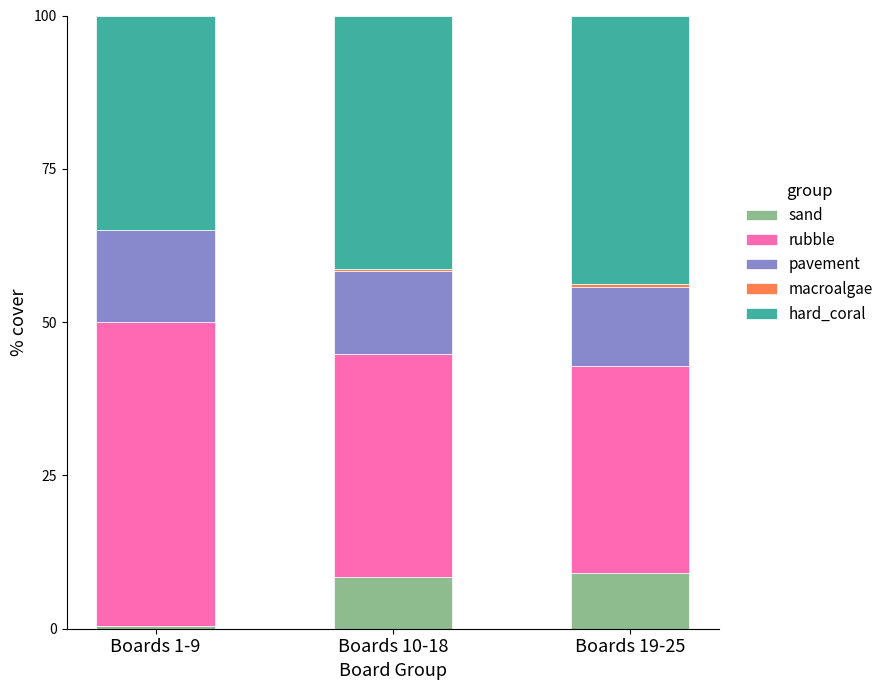

What is the sum of all sand values?

17.9